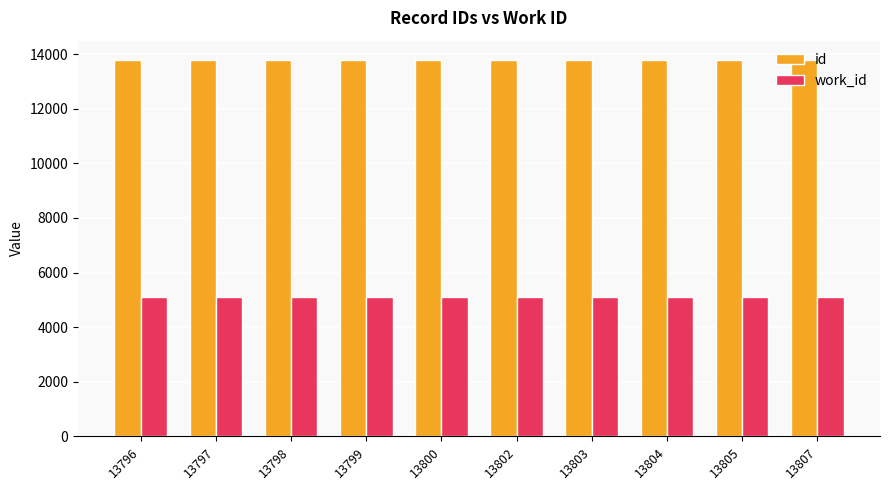

At how many categories does at least one series exceed 9808?

10